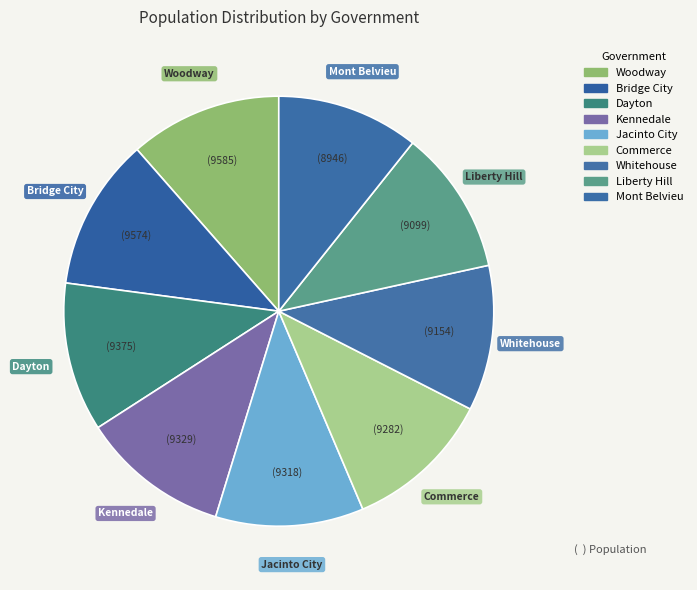

What percentage is the Jacinto City slice, to the nearest percent?

11%